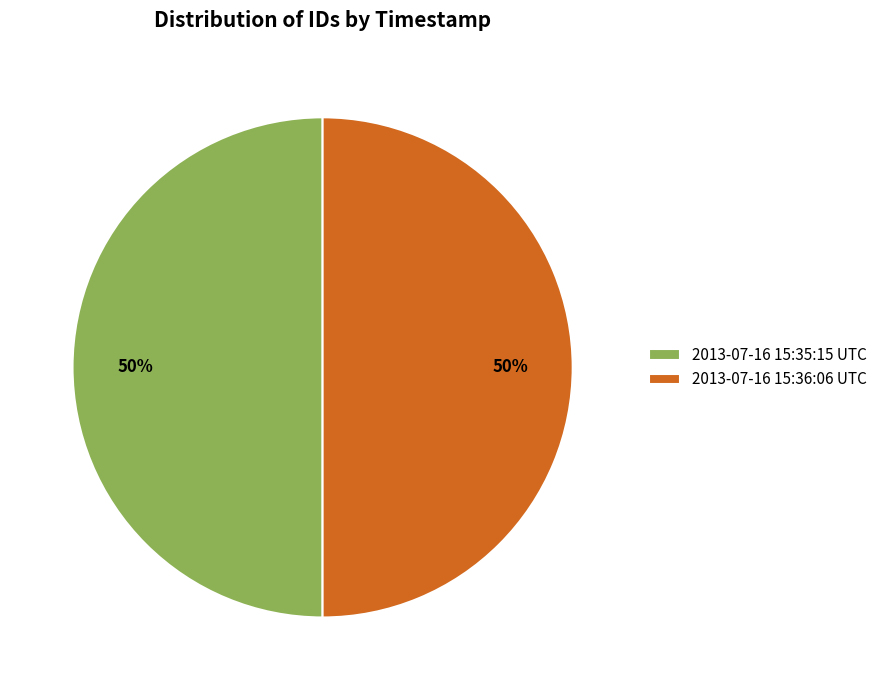

Do 2013-07-16 15:35:15 UTC and 2013-07-16 15:36:06 UTC together represent more than half of the pie?

Yes